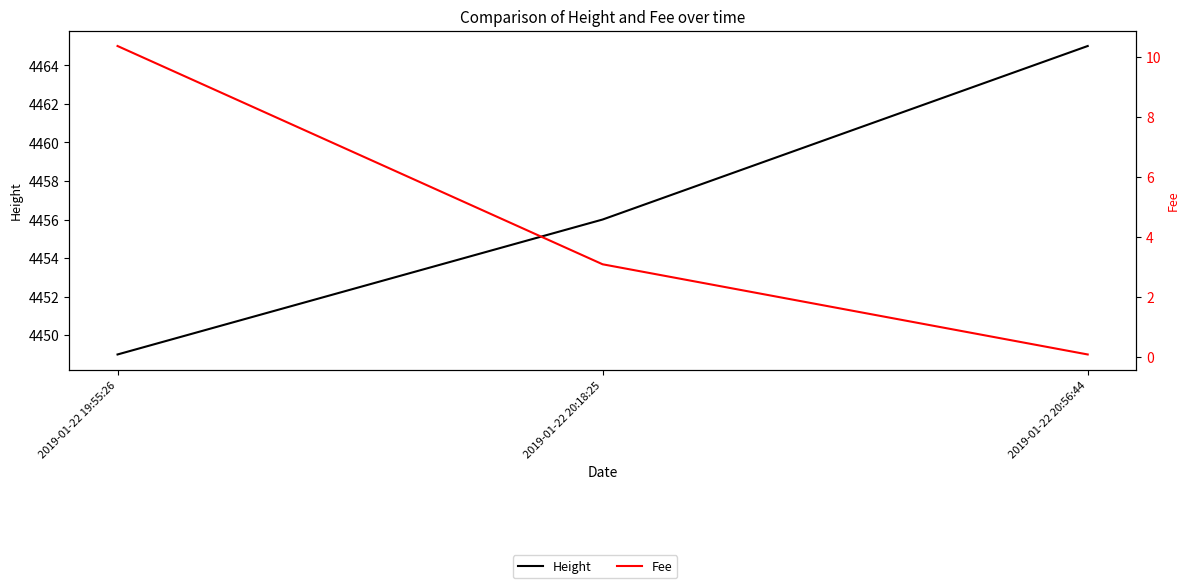

What is the value of the Height point at the 2nd from the left?

4456.0